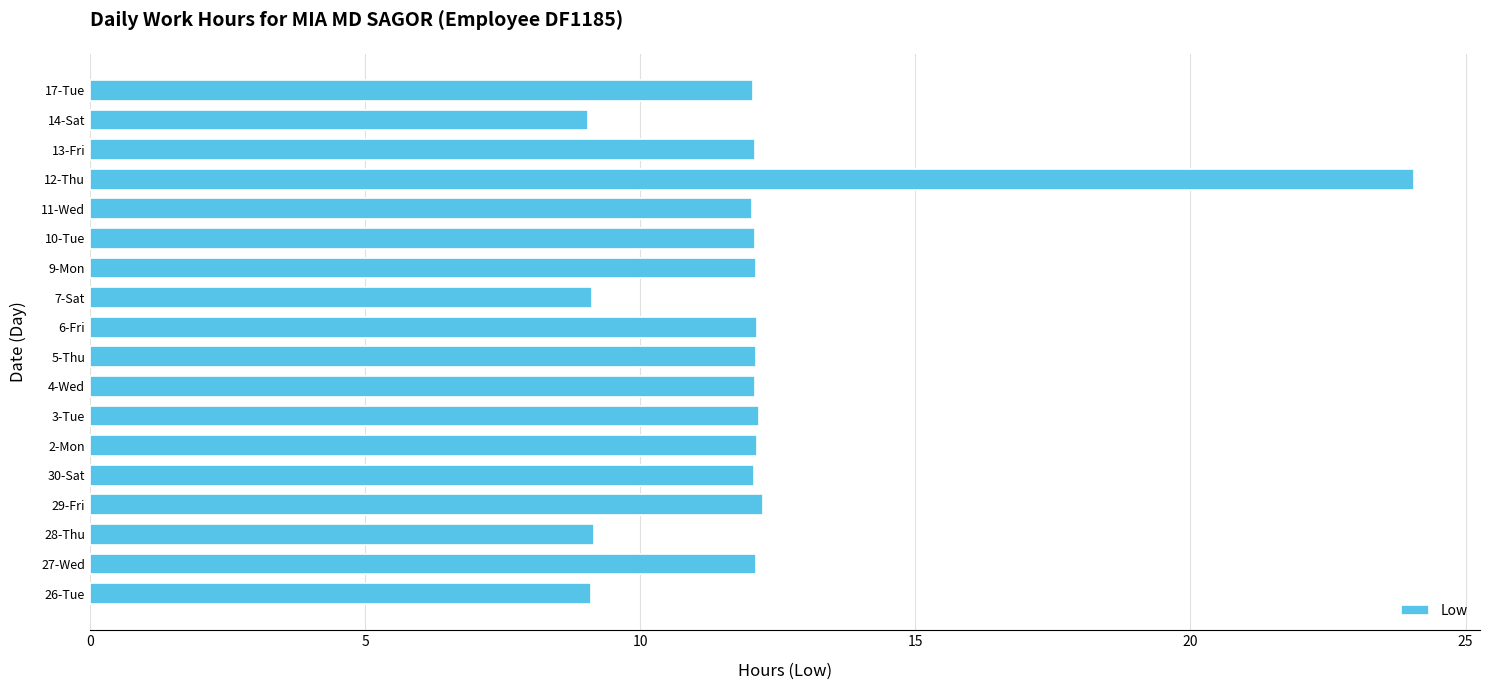

Approximately how many times larger is the value at 29-Fri compared to 26-Tue?

1.3